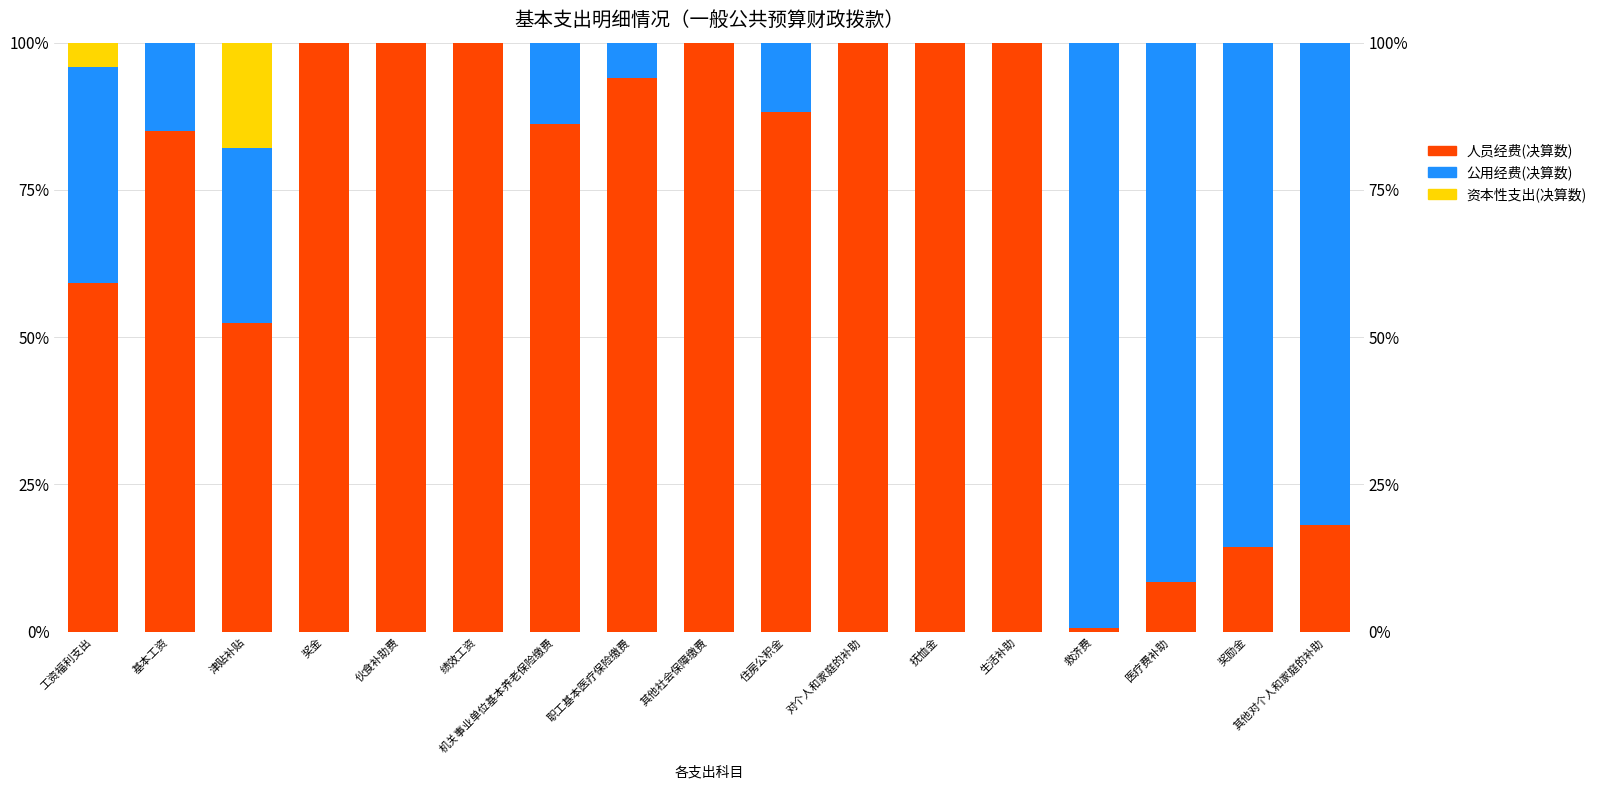

At which label is 人员经费(决算数) closest to 50?

津贴补贴